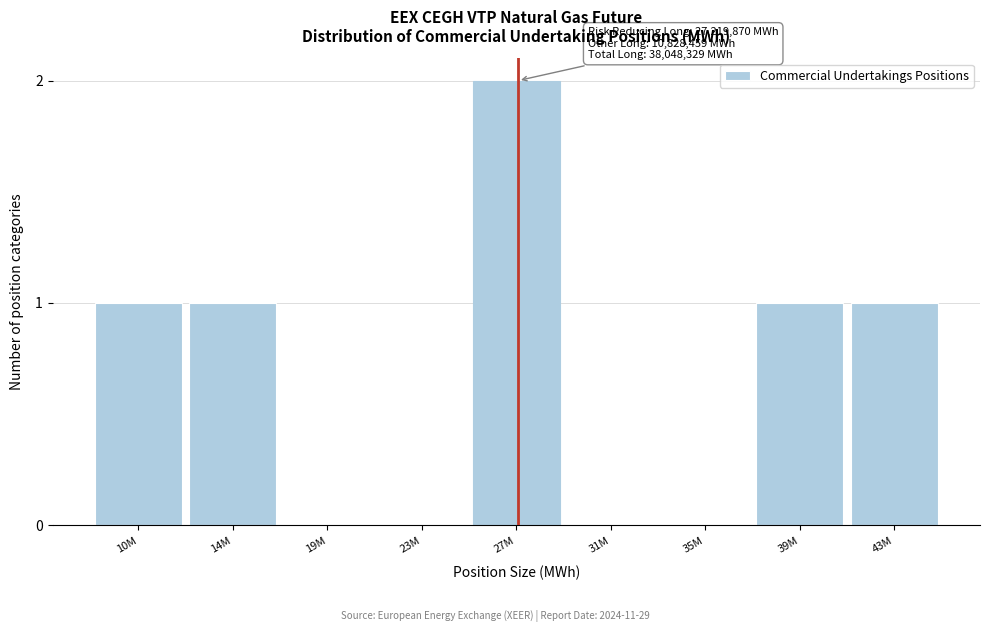

What is the ratio of the value at 14M to the value at 43M?

1.0